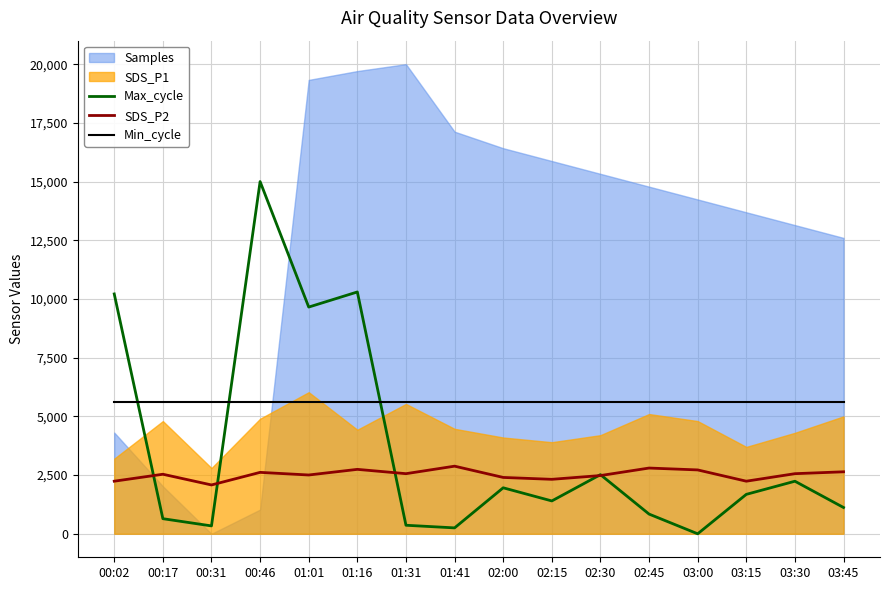

How many data points in Max_cycle are above 1679?

8